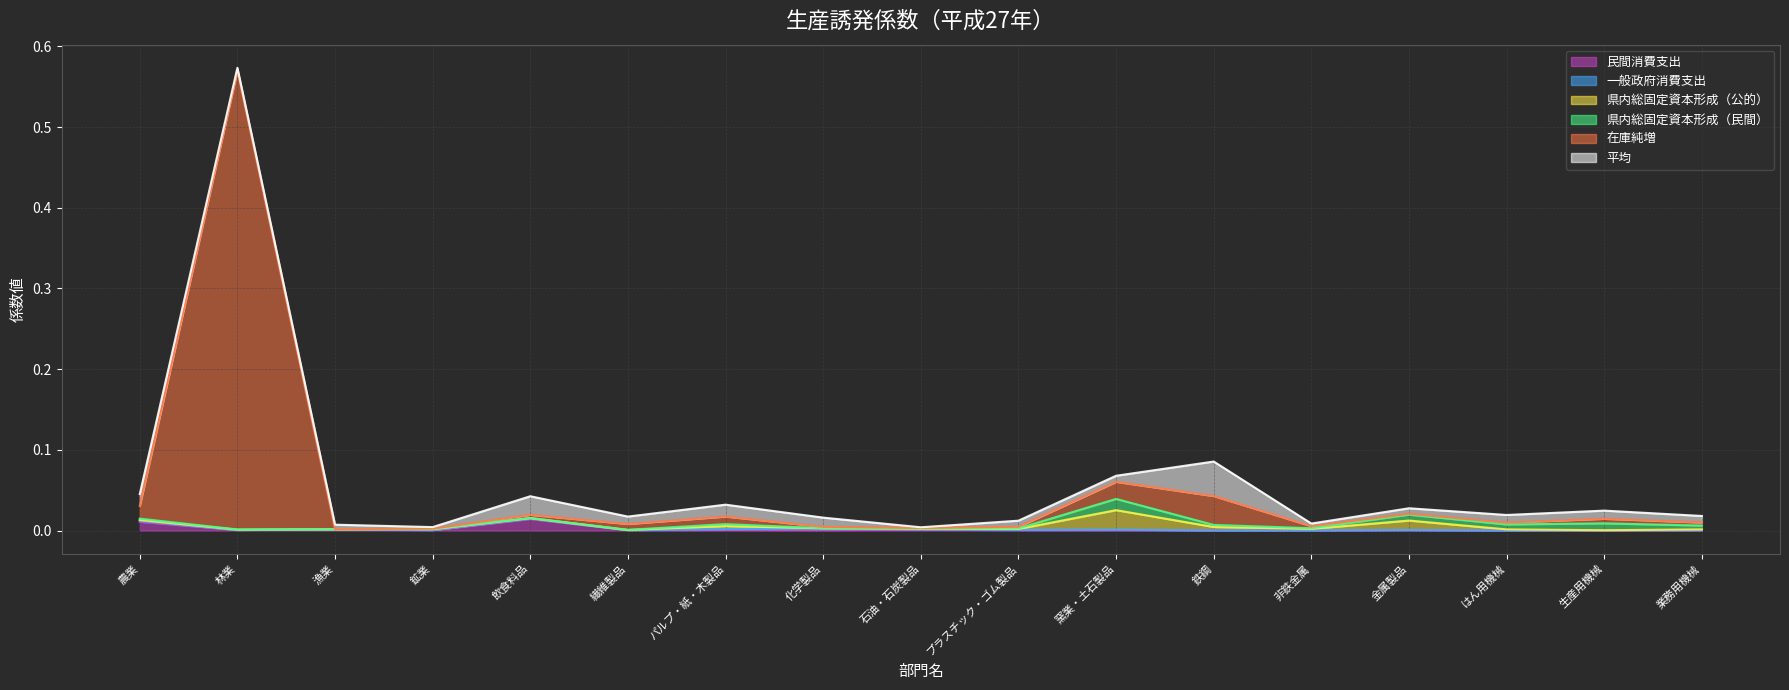

Between which two adjacent categories do 在庫純増 and 平均 first intersect?

農業 and 林業